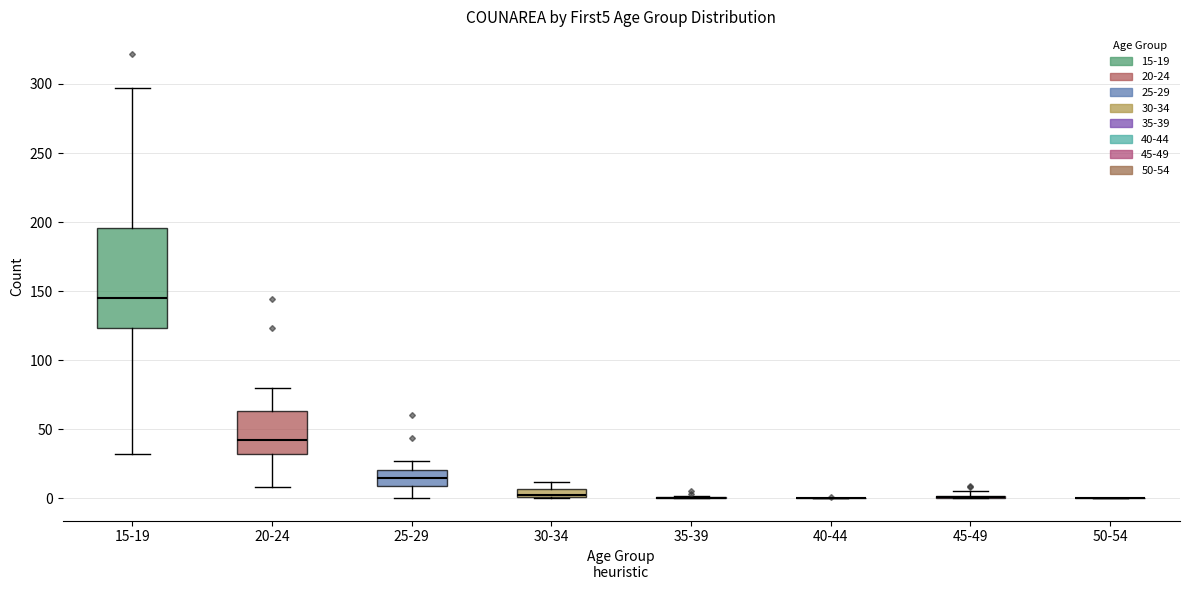

Which box is the tallest, from its lower edge to its upper edge?

15-19